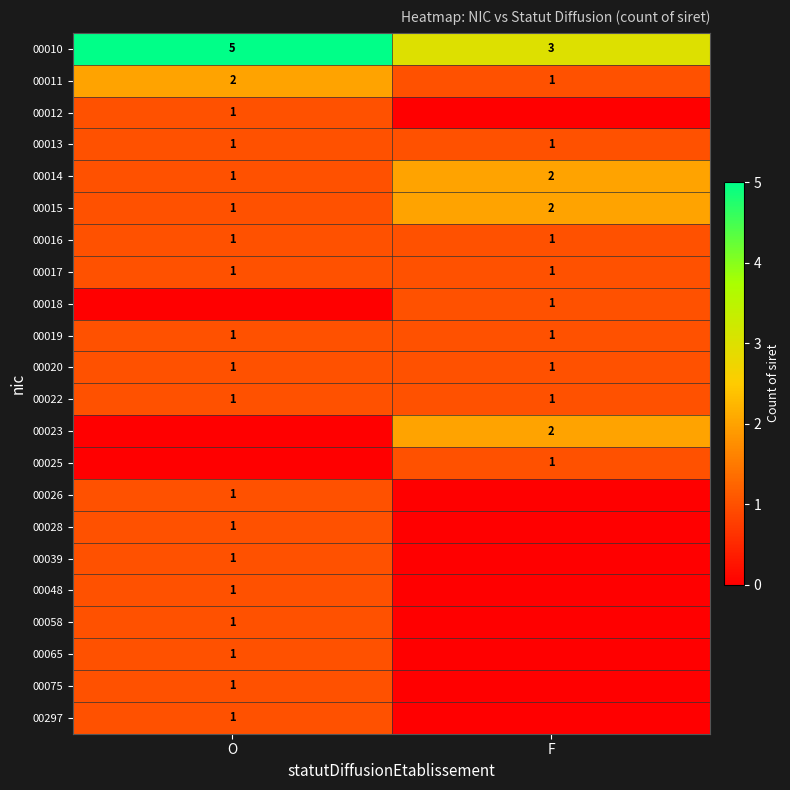

The 00065 series shows 1 at O. True or false?

True